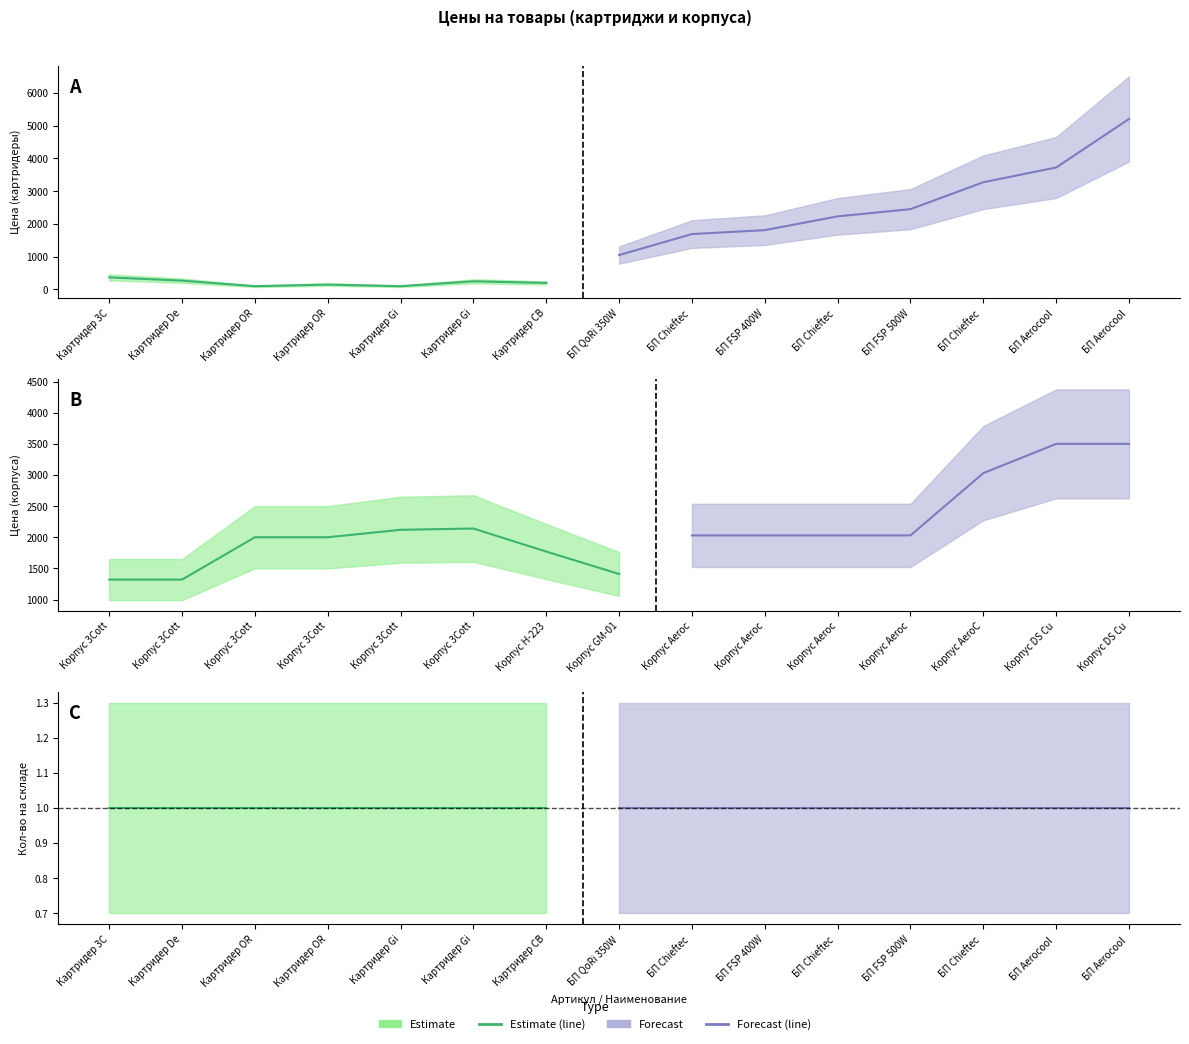

What is the label of the 1st point from the right?

БП Aerocool 750W